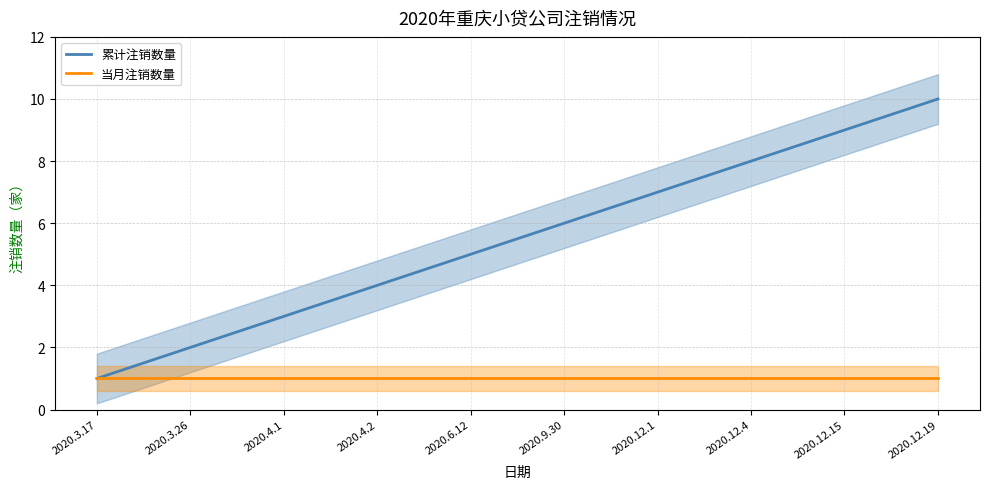

What is the spread (max minus min) of values at 2020.4.1?

2